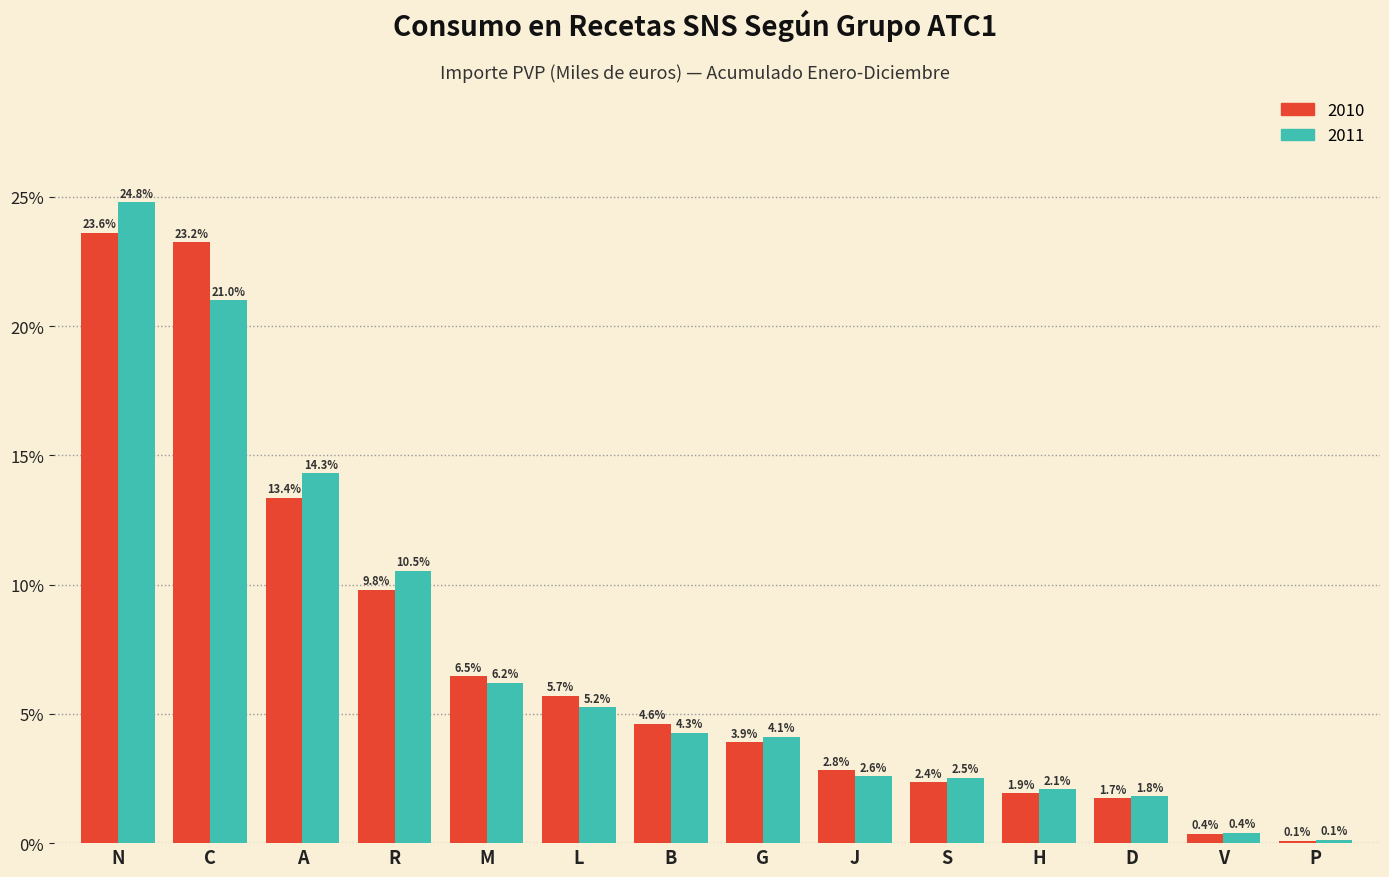

What are all the series names shown in the legend?

2010, 2011